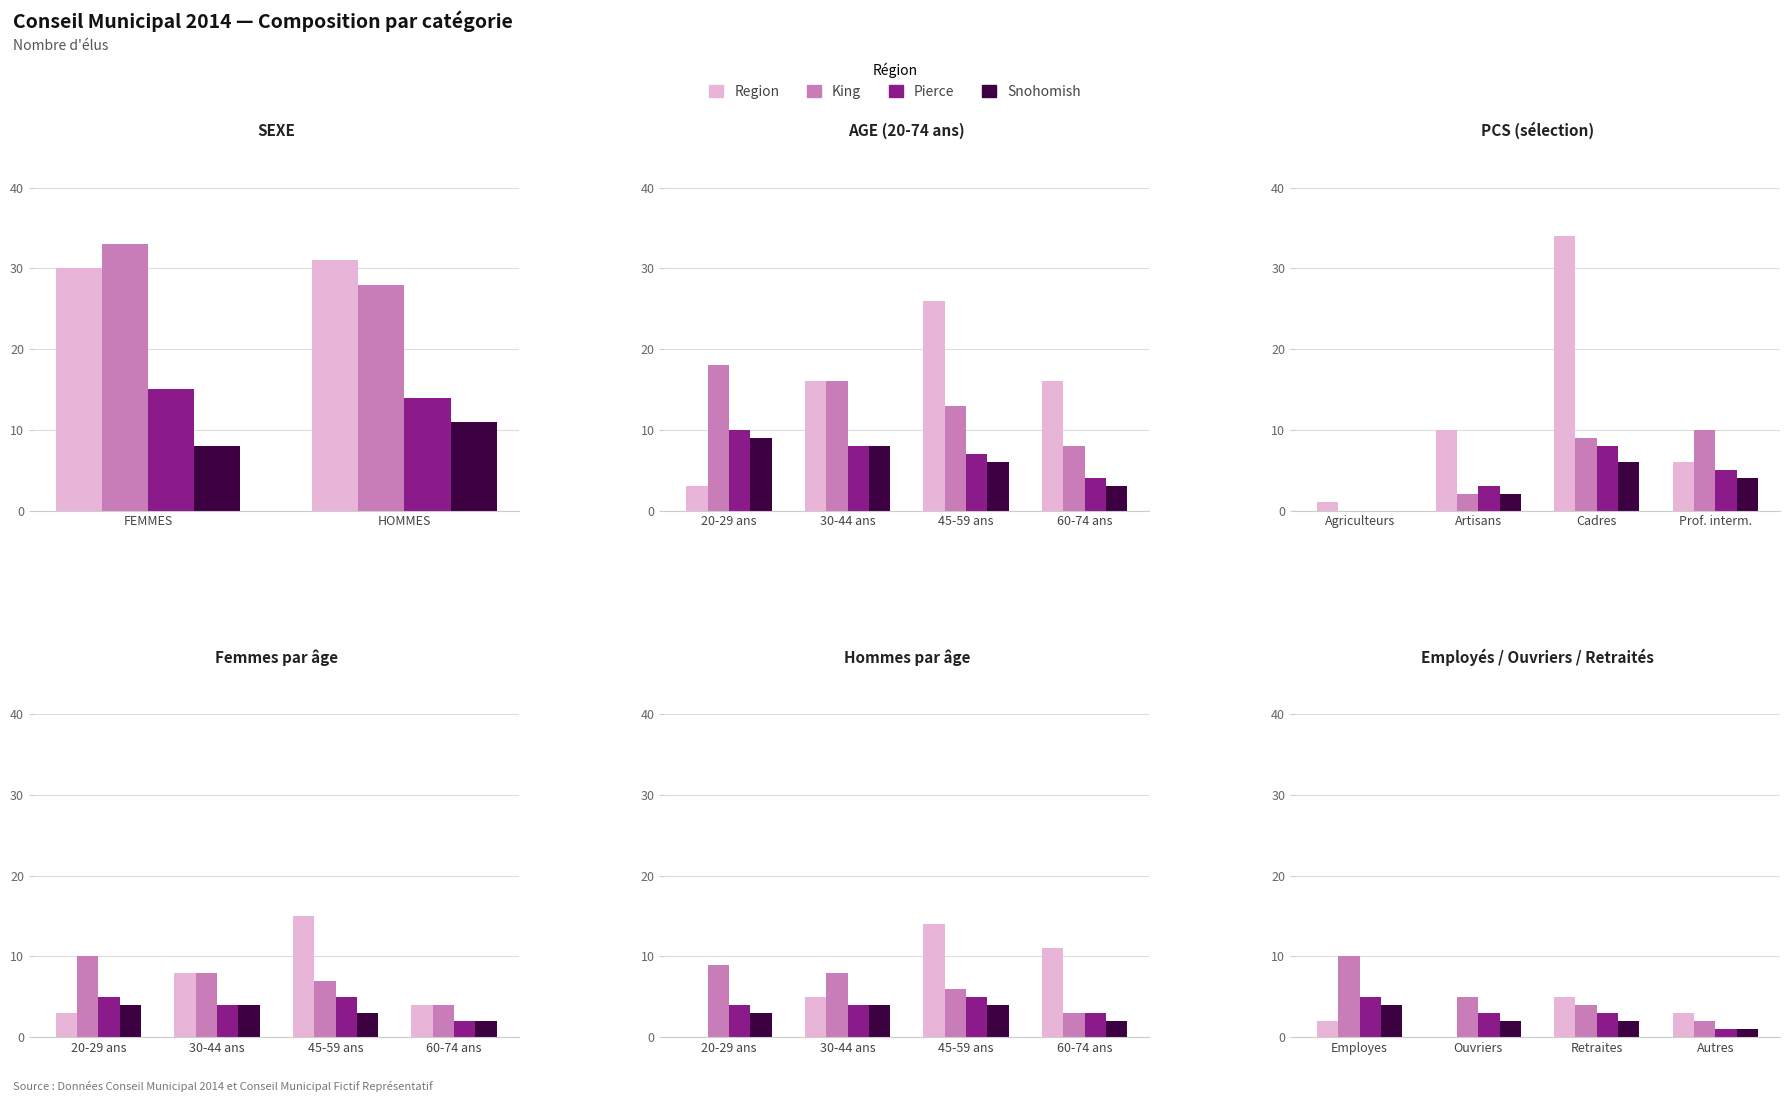

How many King values are between 4 and 10?

3